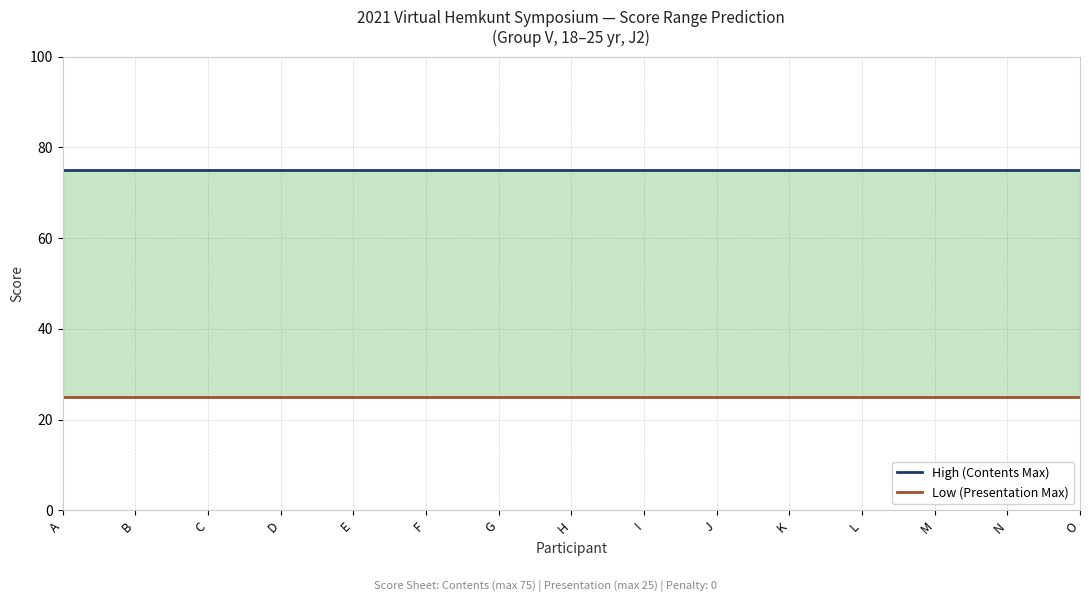

Which has a higher value, G or K?

G